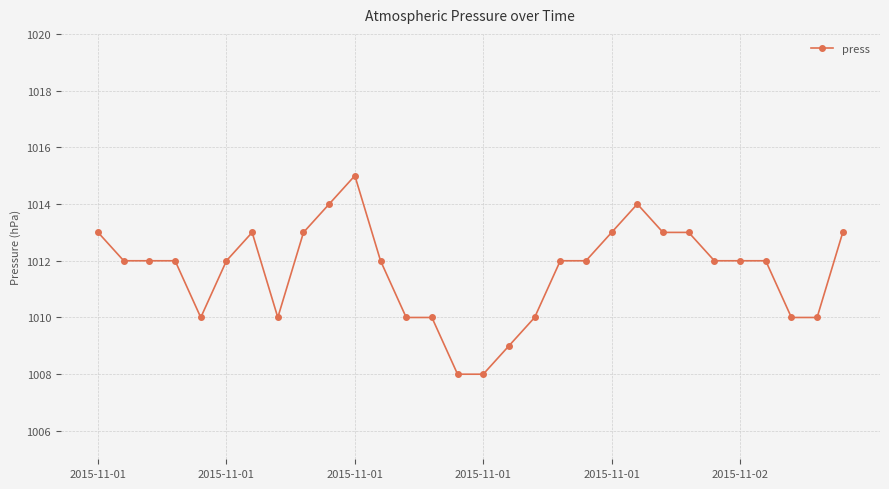

What is the value of the 8th point from the left?

1010